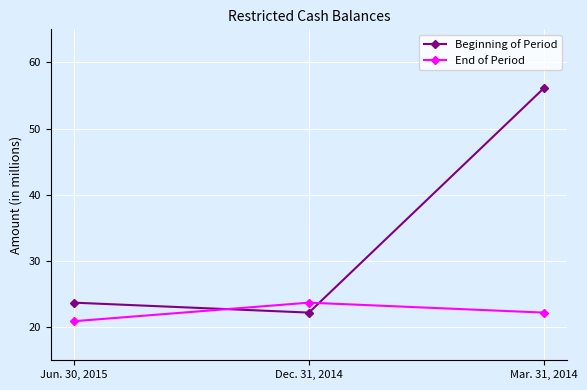

What is the label of the 1st point from the left?

Jun. 30, 2015